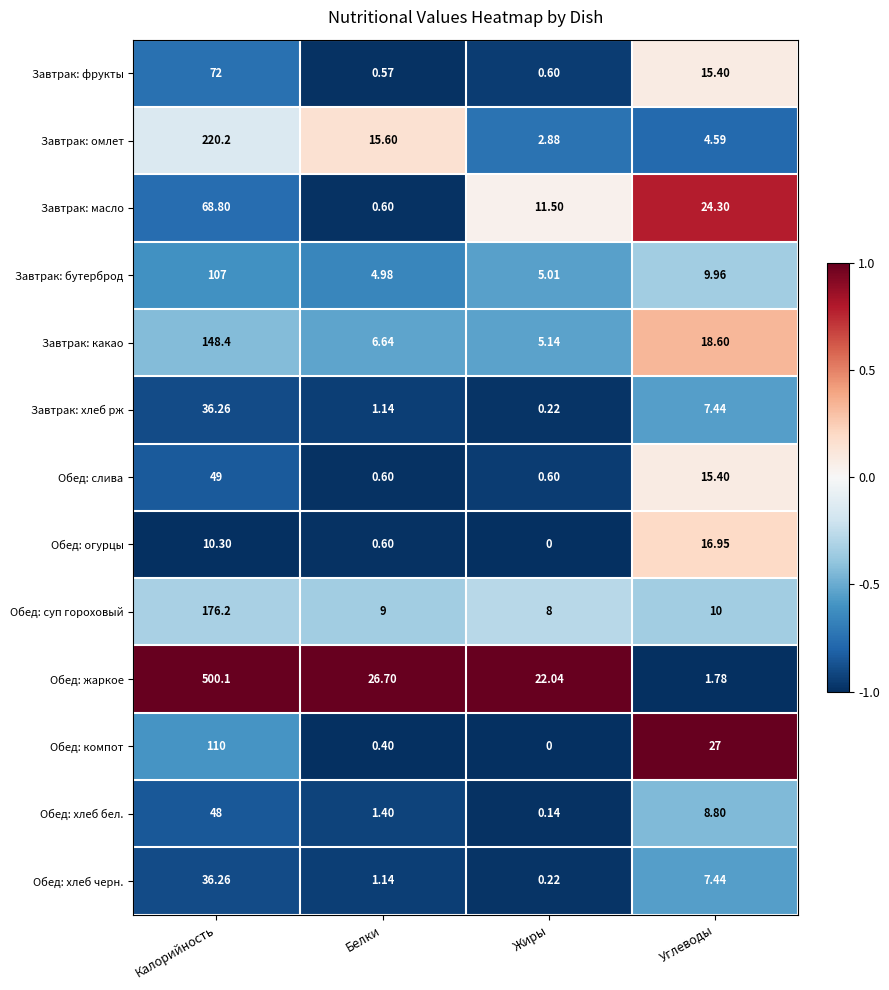

At which category is the sum across all series the highest?

Калорийность